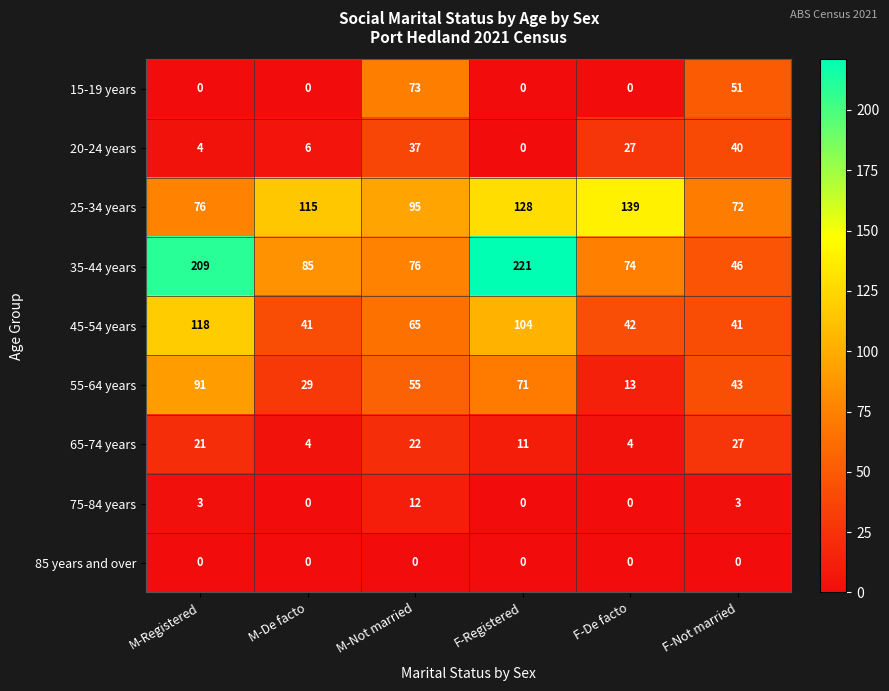

The value of 15-19 years at F-Registered is -33. True or false?

False